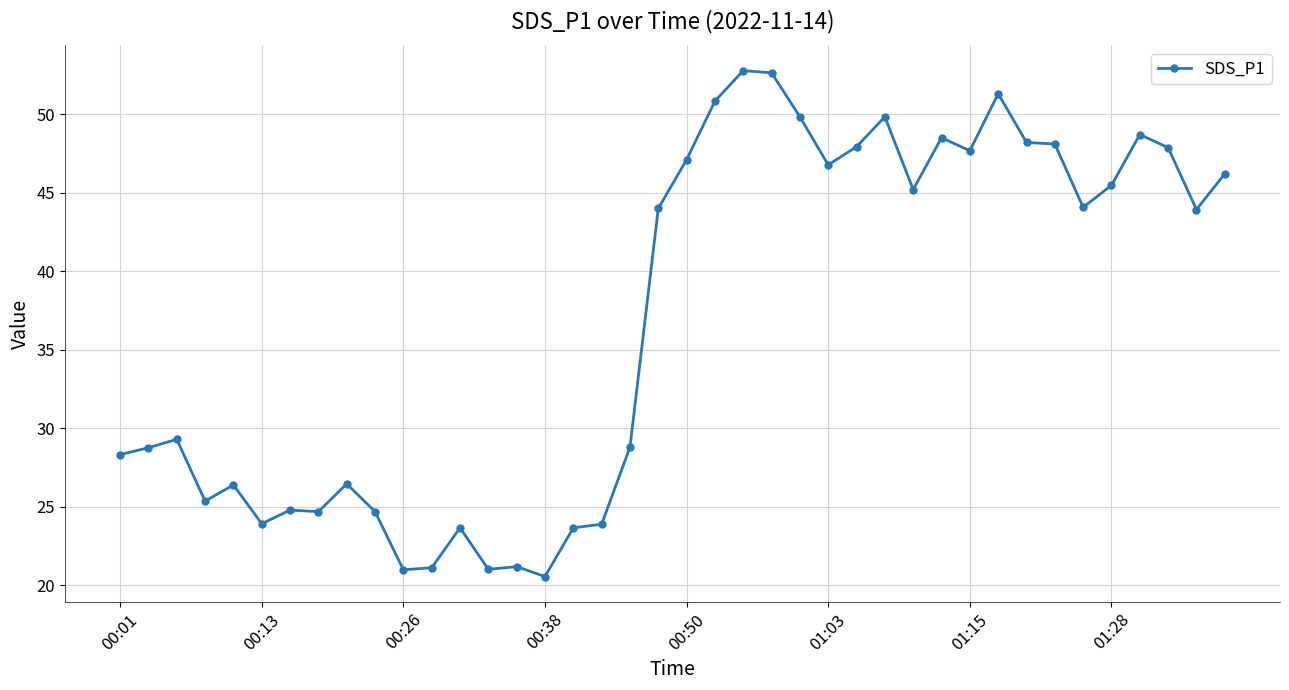

What is the value of the 9th point from the left?

26.5